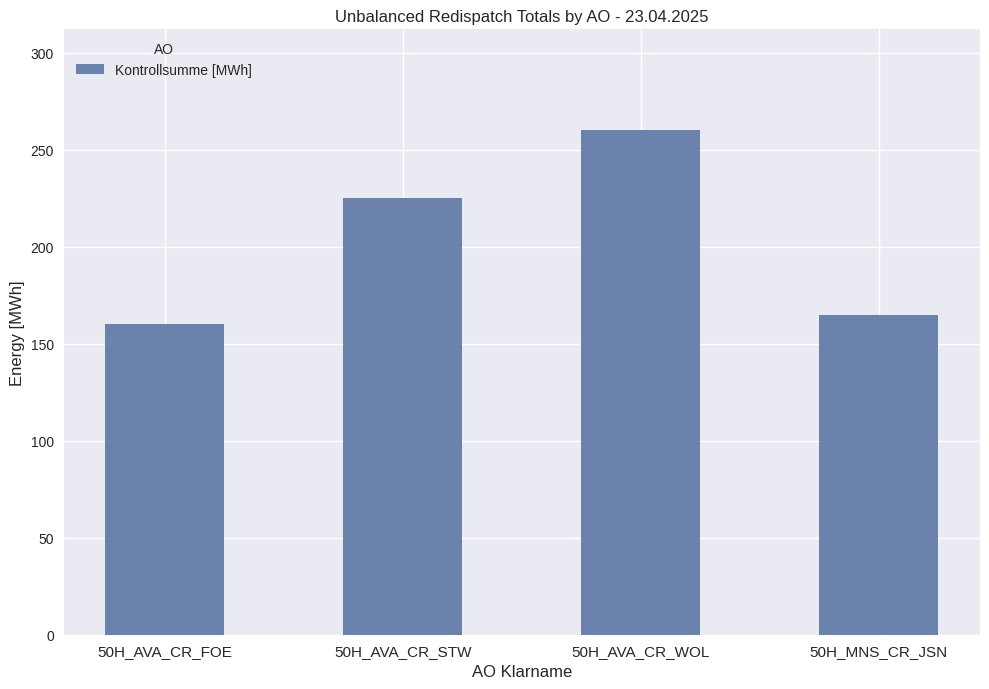

List the labels in order of value, smallest first.

50H_AVA_CR_FOE, 50H_MNS_CR_JSN, 50H_AVA_CR_STW, 50H_AVA_CR_WOL